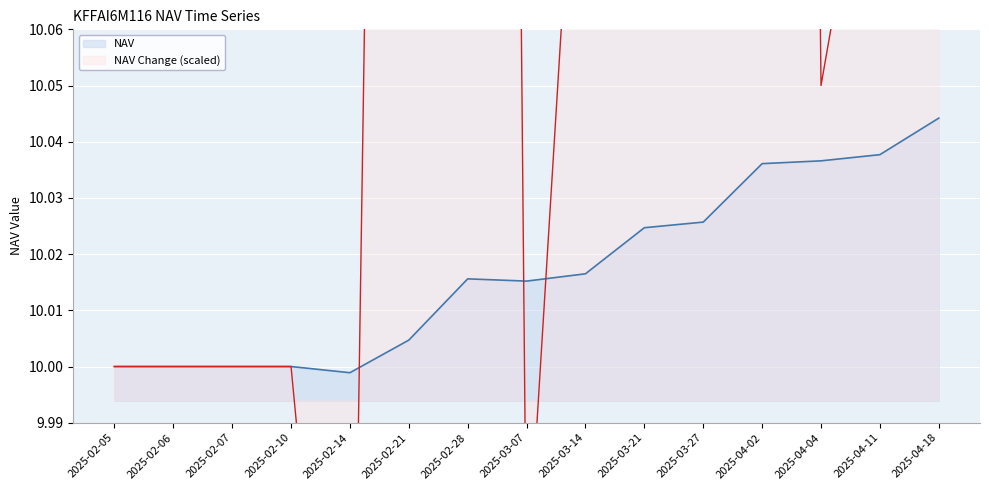

What is the total value across all series at 2025-04-18?

20.7